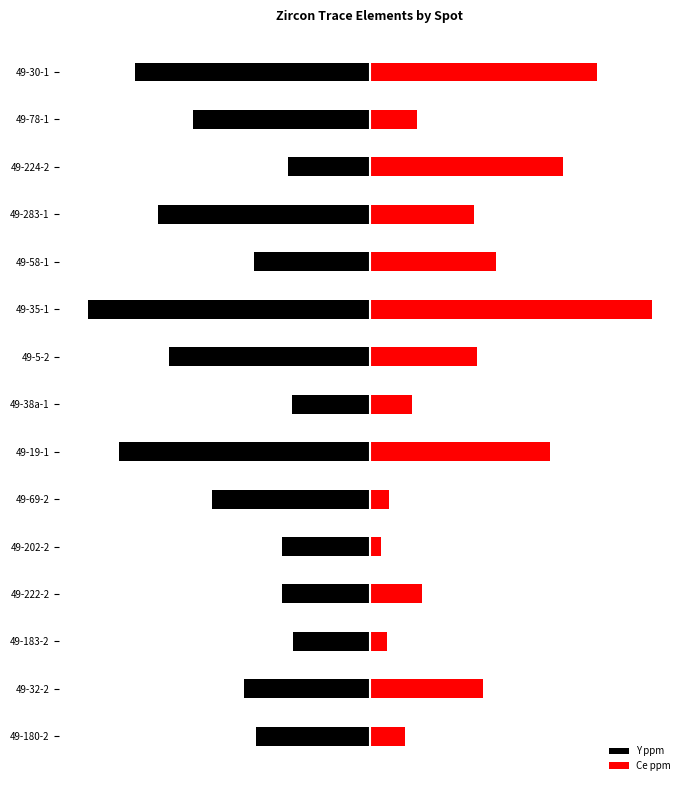

At how many categories does at least one series exceed 68?

3